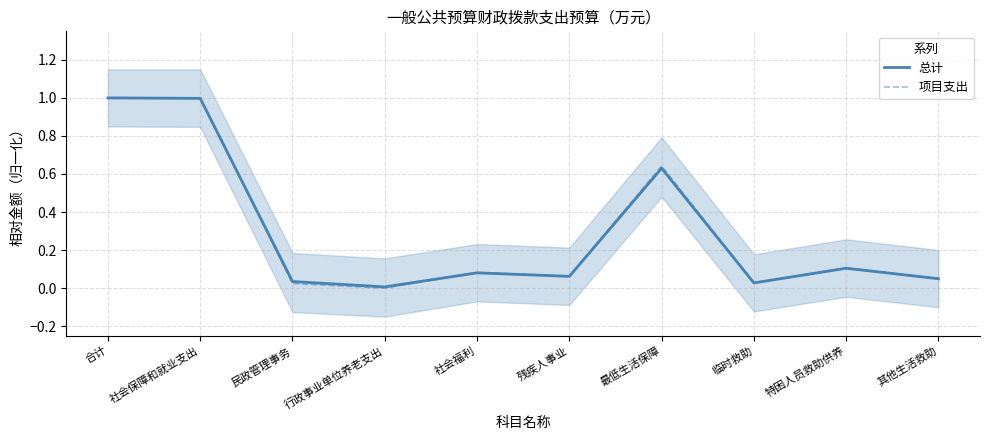

How many distinct data groups are displayed?

2